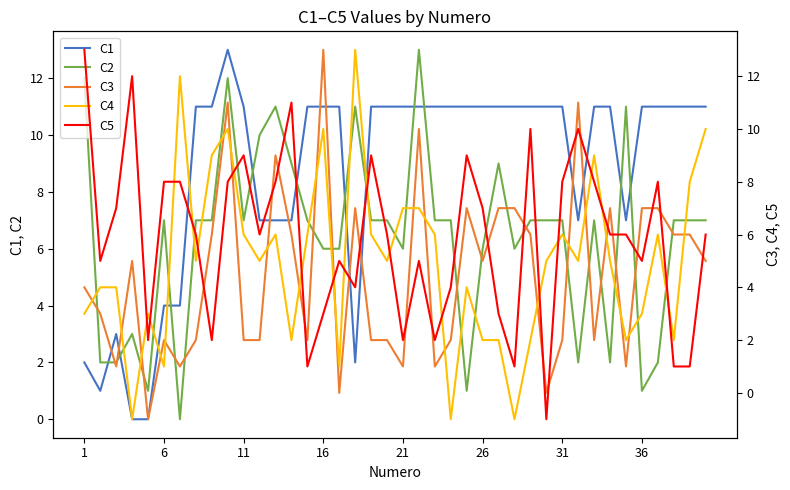

Which series has the largest total across all categories?

C1